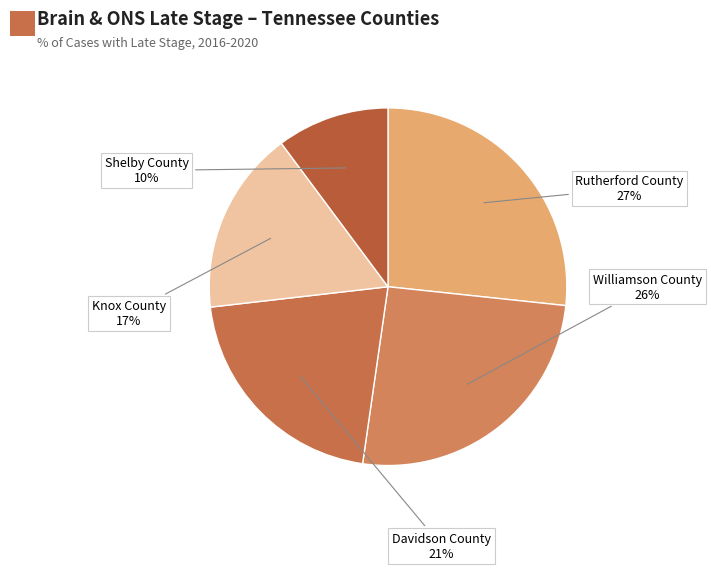

Which slice is the smallest?

Shelby County